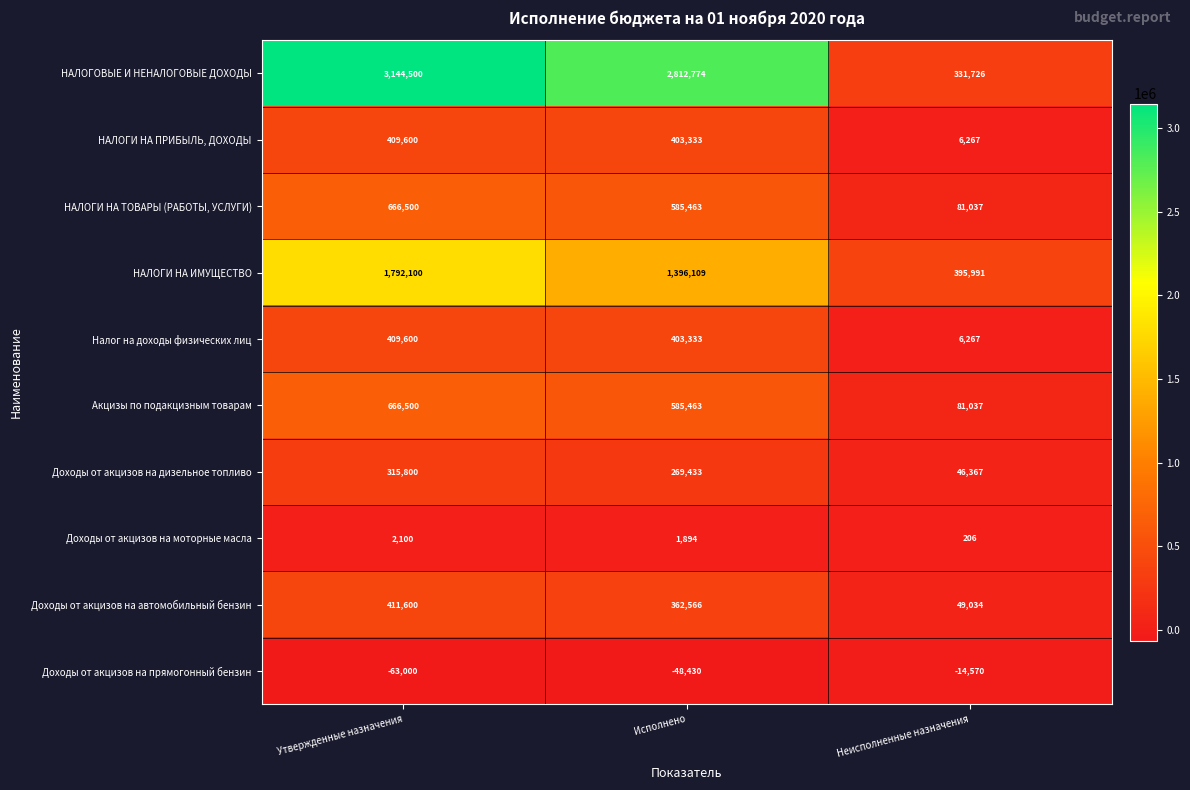

What is the total value across all series at Утвержденные назначения?

7755300